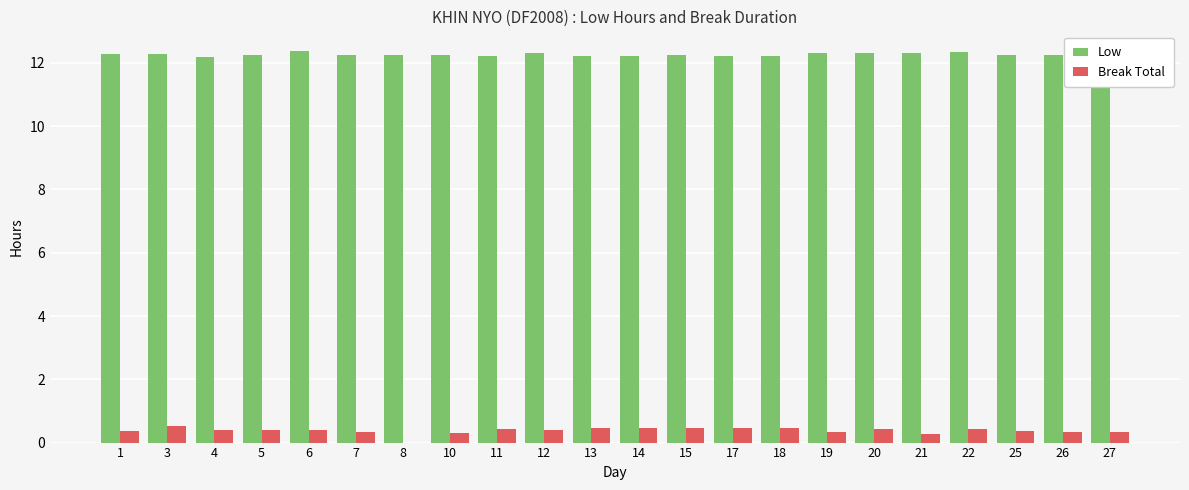

Is it true that Break Total equals 0.4 at 25?

True